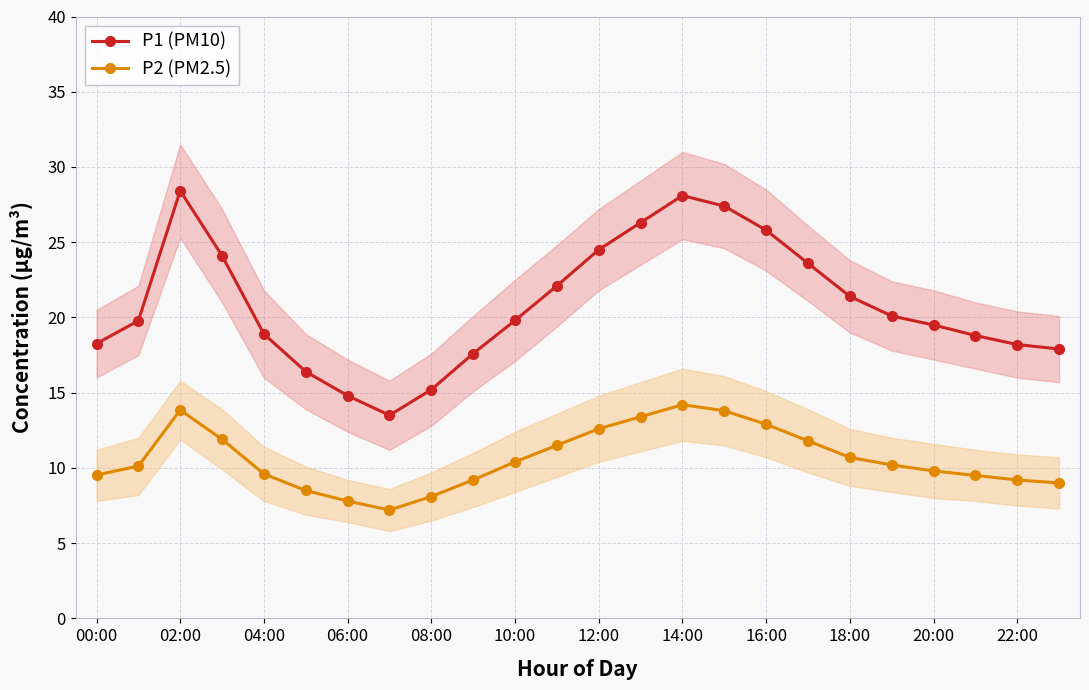

What position from the right is 15?

9